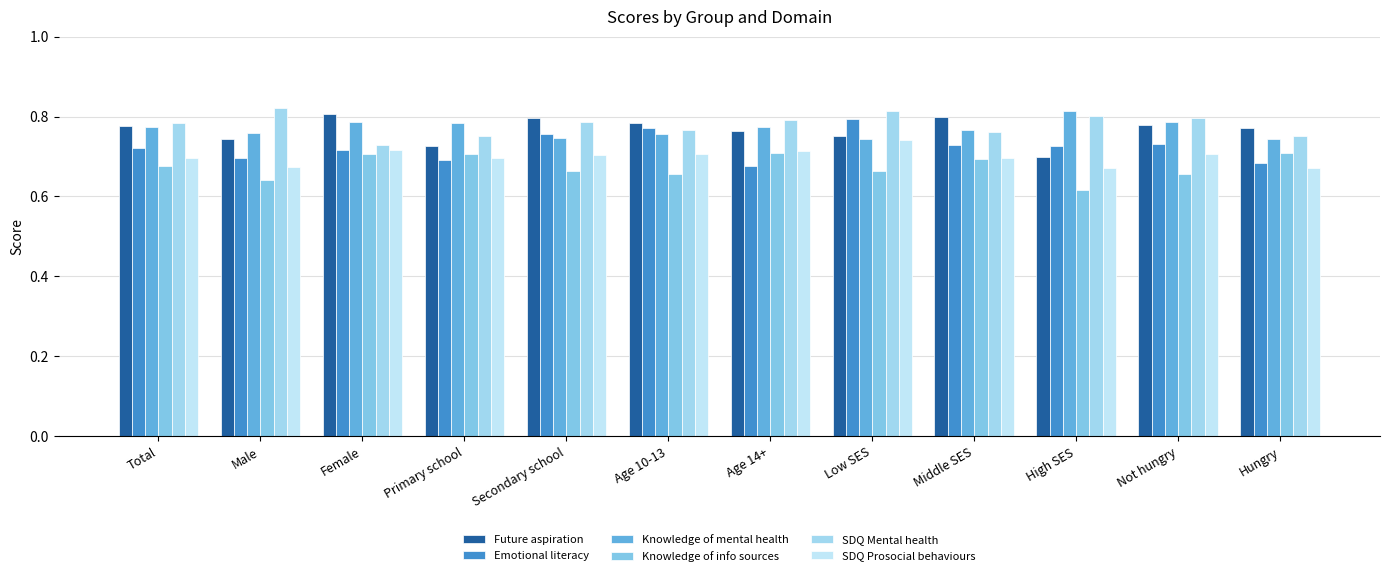

What is the total value across all series at Hungry?

4.3